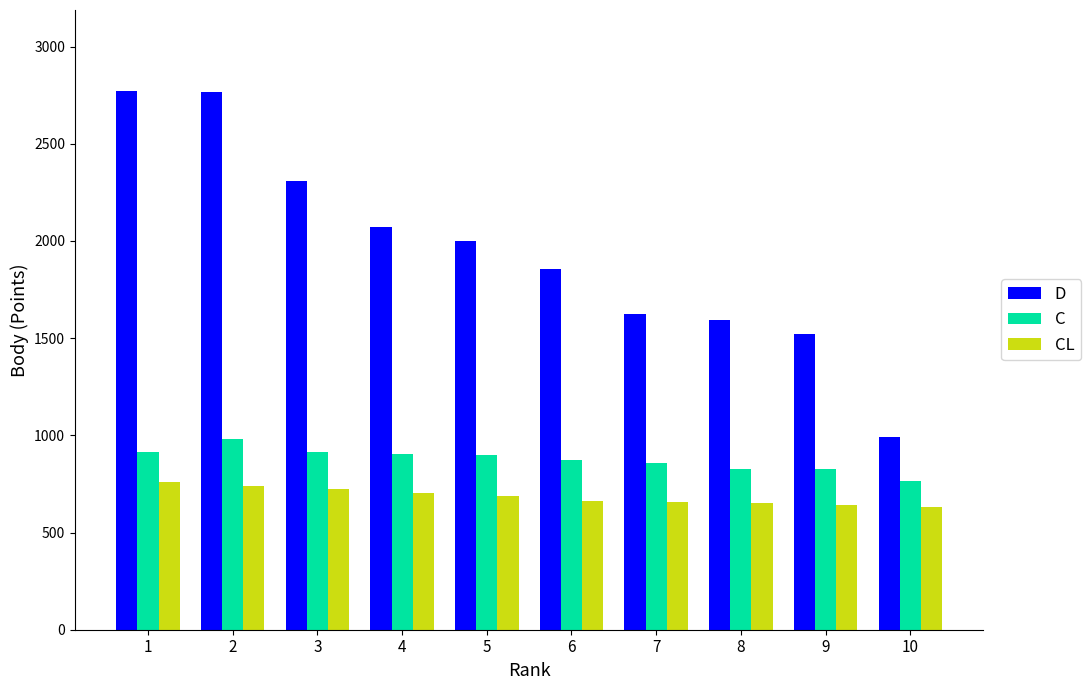

Rank the series at 6 from highest to lowest value.

D, C, CL